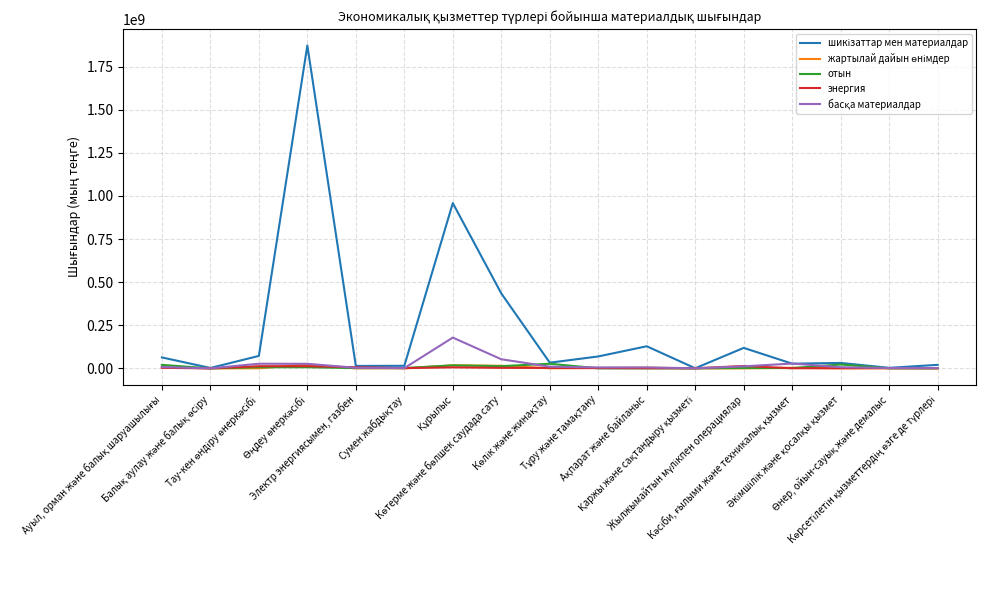

What is the greatest value displayed?

1872385324